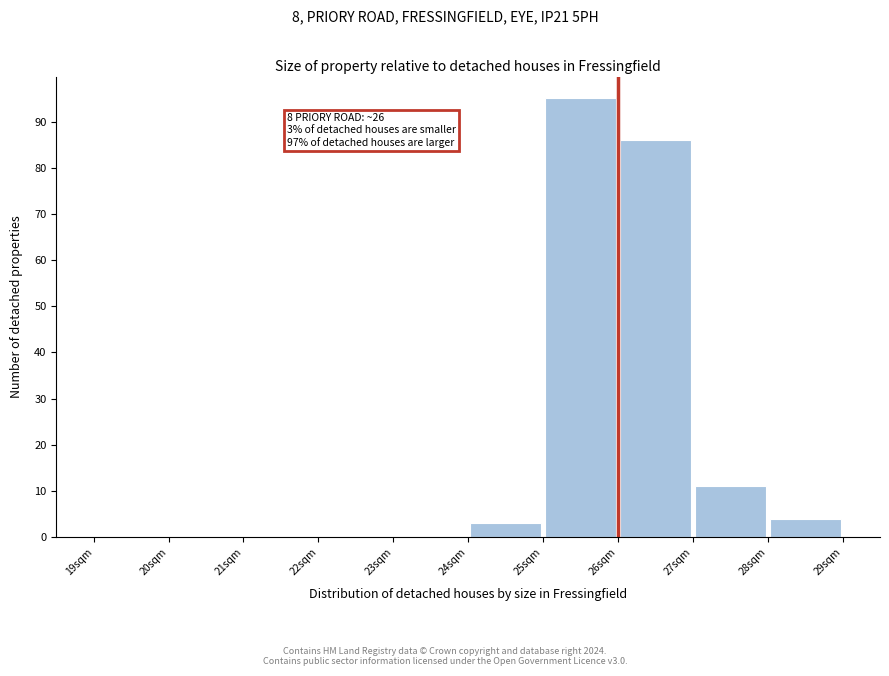

Which range on the x-axis has the tallest bar?

25 to 26